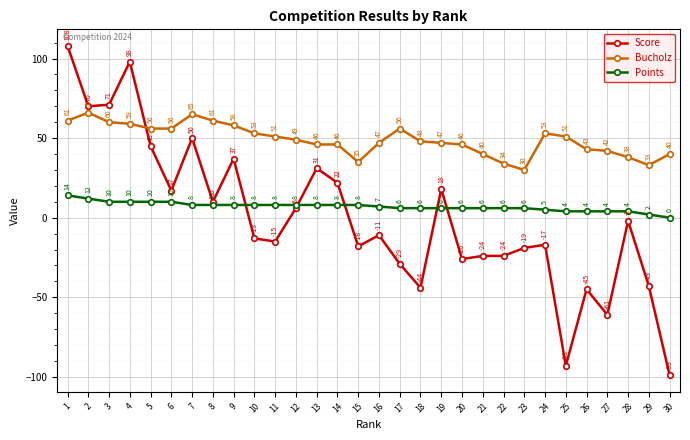

True or false: Bucholz and Score intersect in this chart.

True